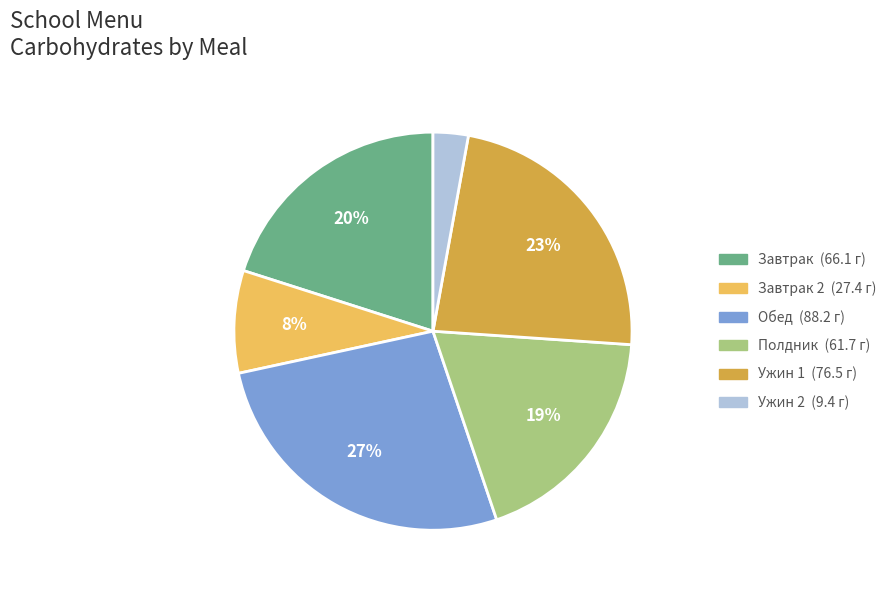

Is there any slice that represents more than half of the pie?

No